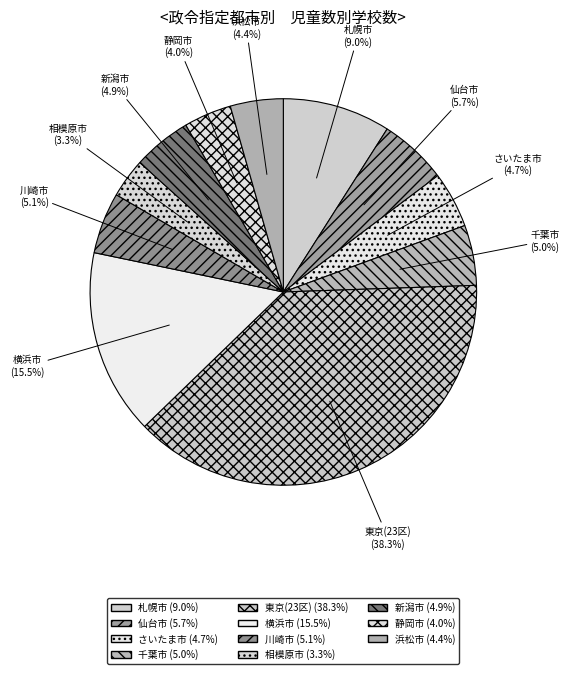

Which slice is the smallest?

相模原市